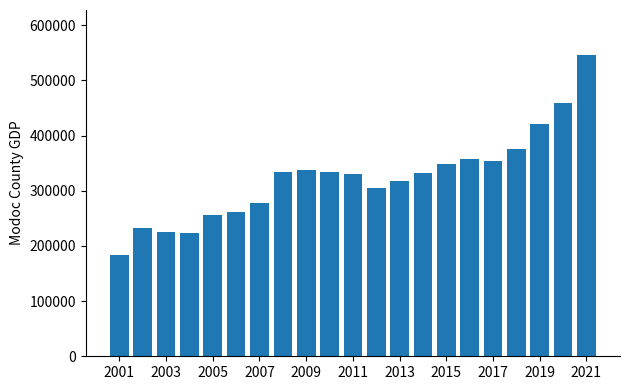

What is the difference between the second highest and minimum values?

275041